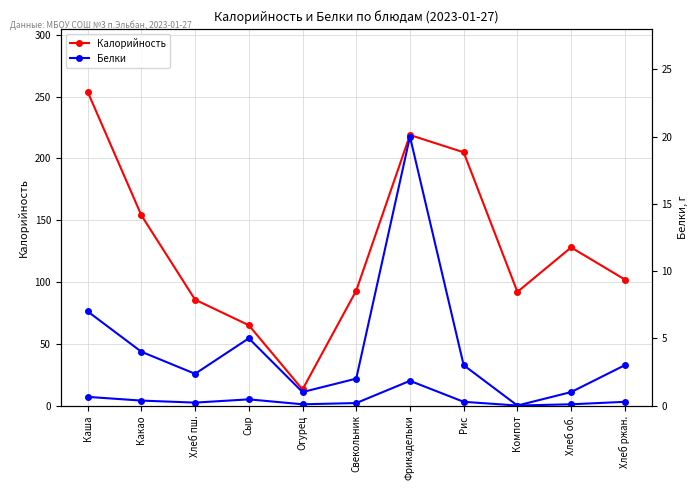

How many data points in Белки are above 3?

4